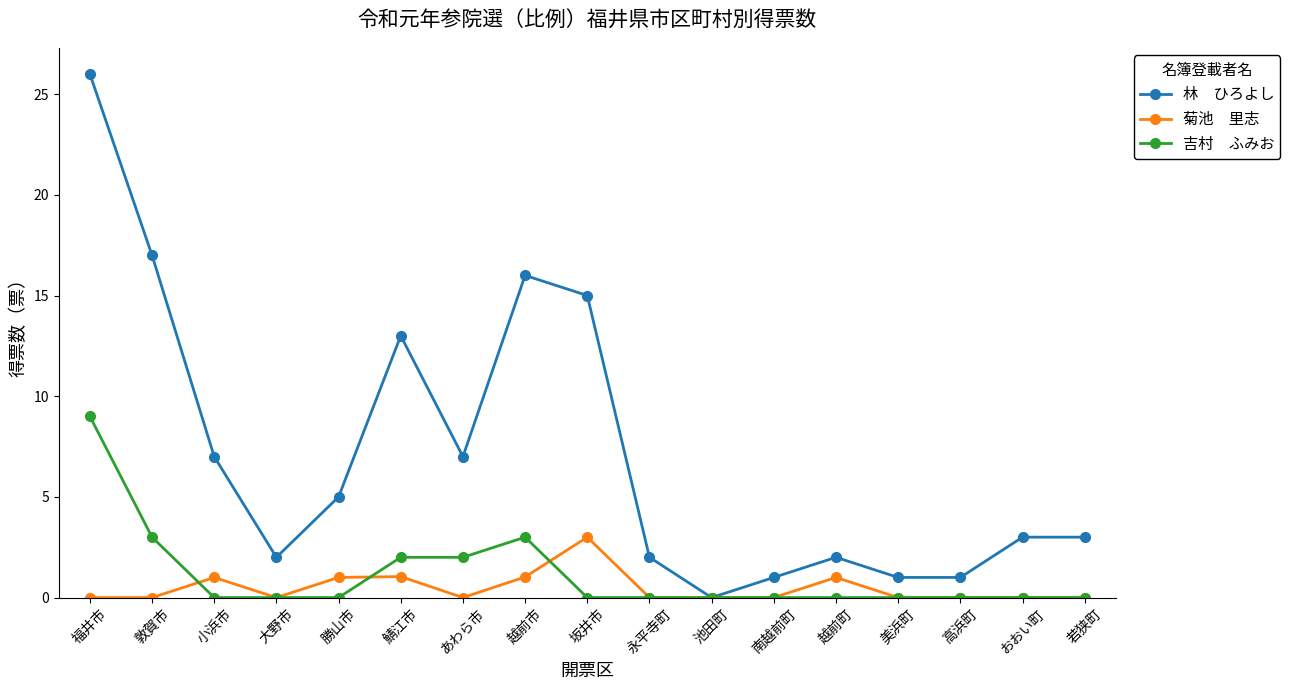

Which category has the highest value across all series?

福井市